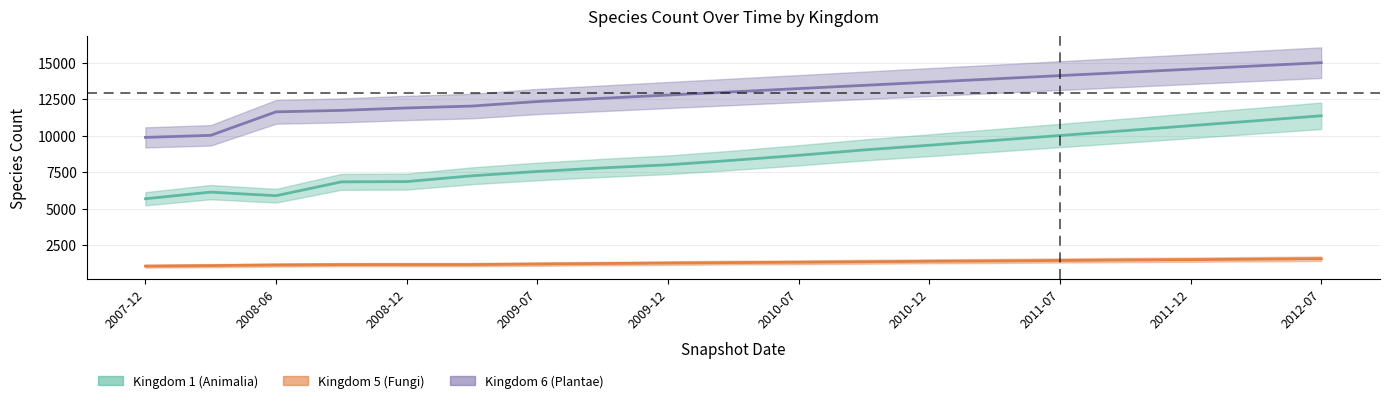

Which category has the highest value in the kingdom_5 series?

2012-07